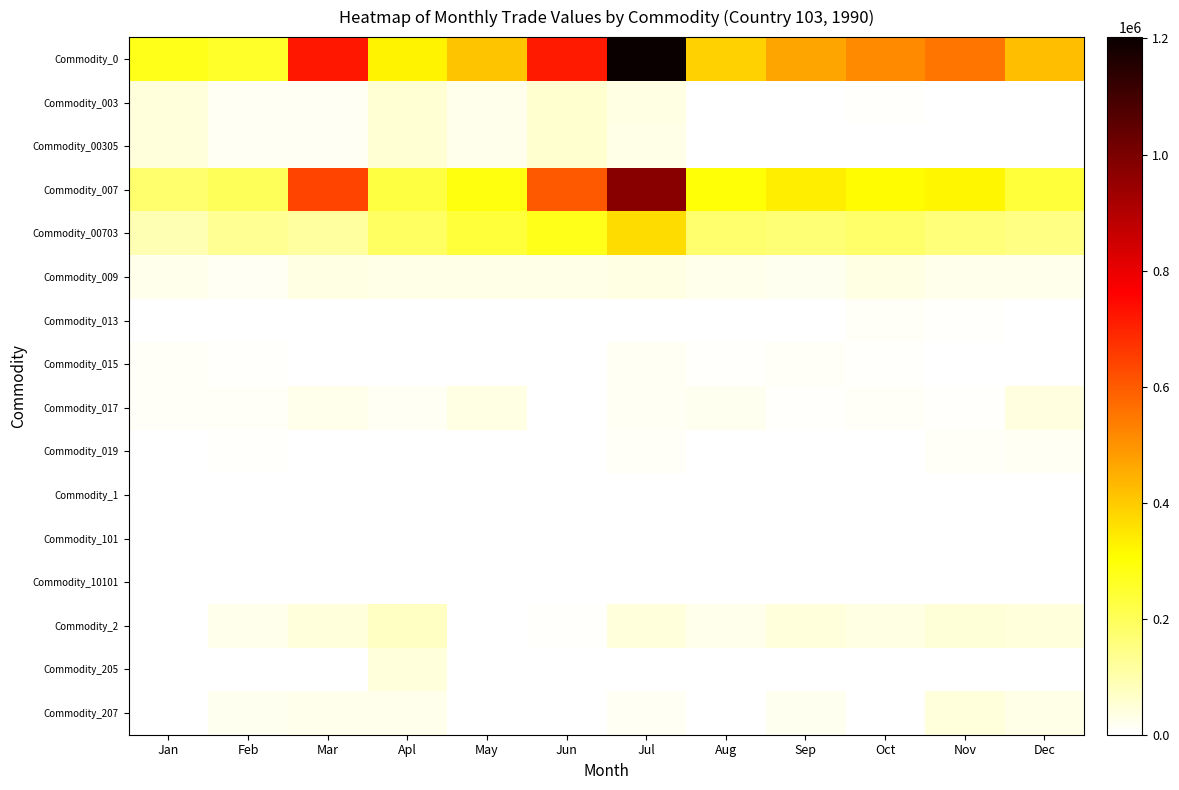

Which series has the largest total across all categories?

Commodity_0